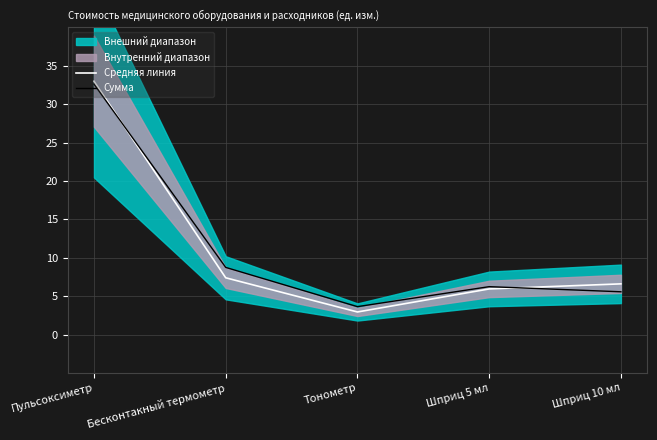

What is the total value across all series at Шприц 10 мл?

12.2